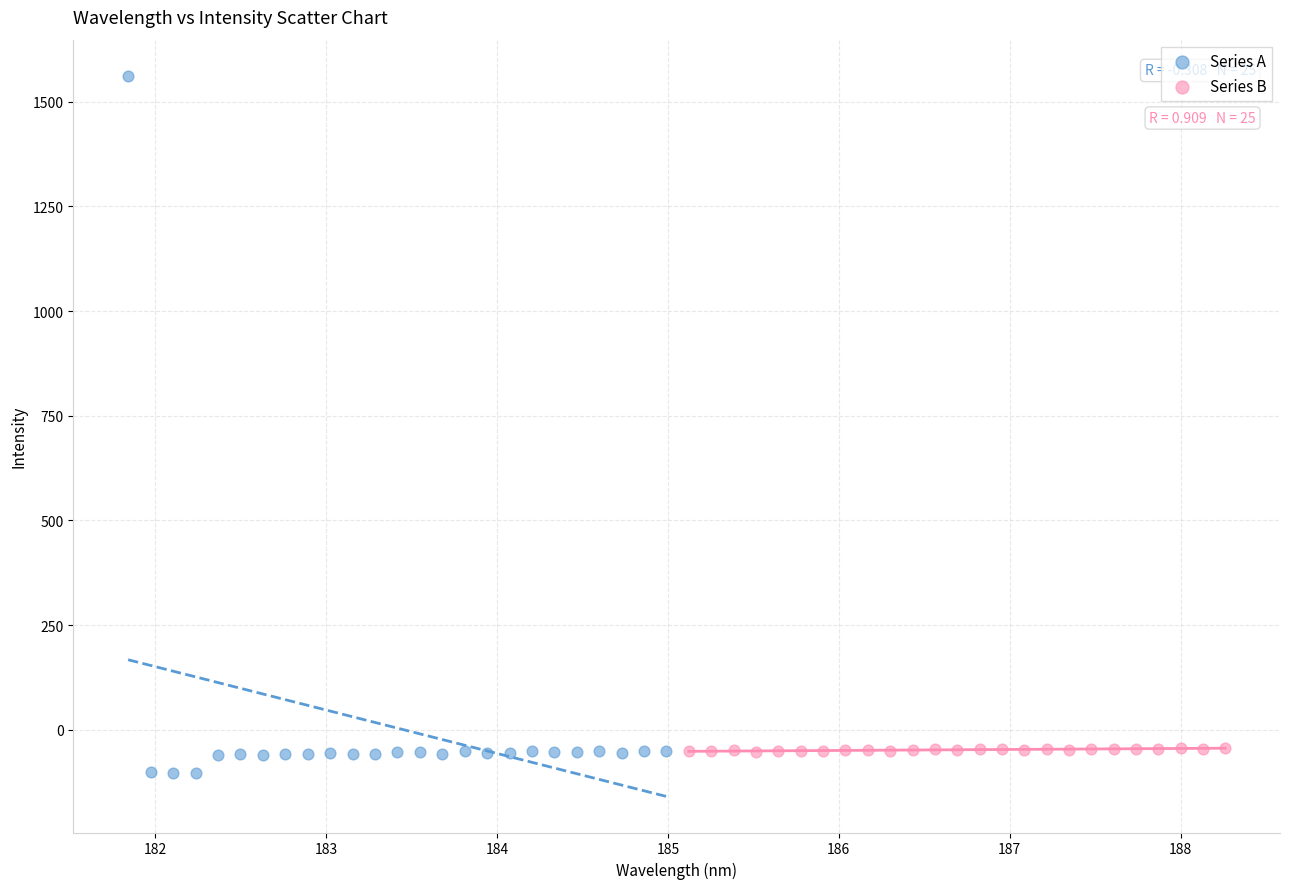

Which series reaches the minimum Y coordinate?

Series A